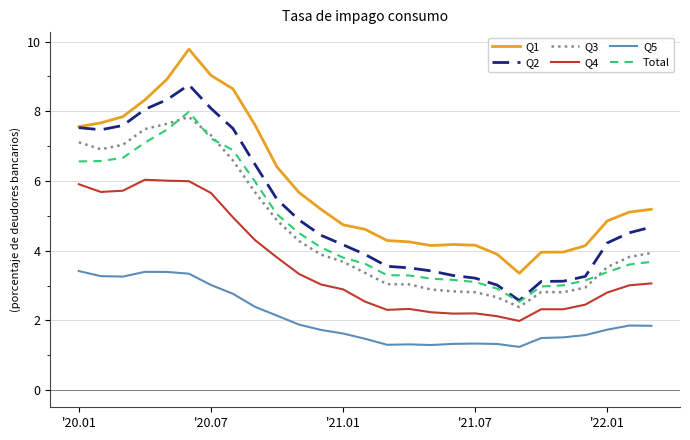

What are all the series names shown in the legend?

Q1, Q2, Q3, Q4, Q5, Total